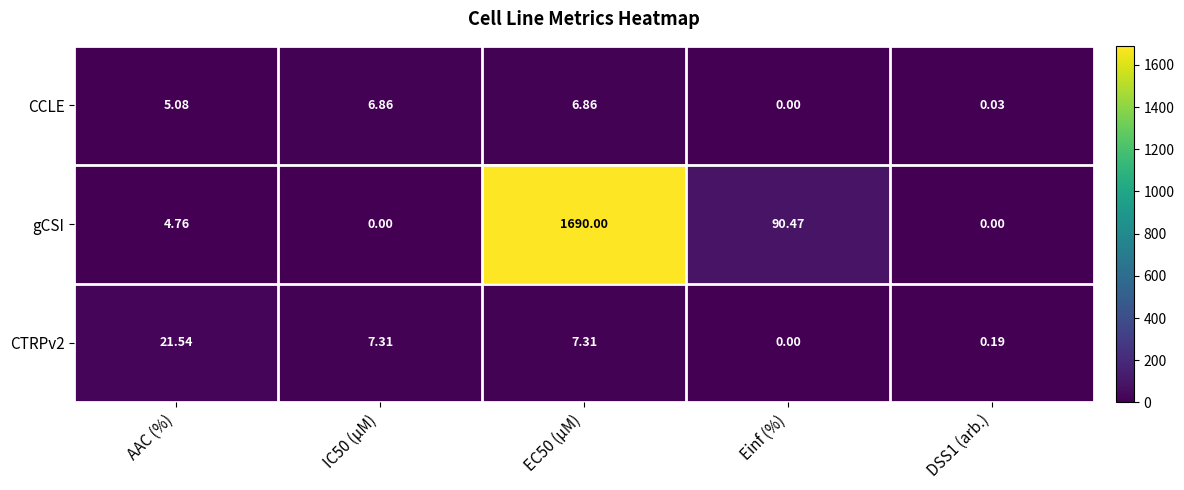

Which series has the widest spread of values?

gCSI